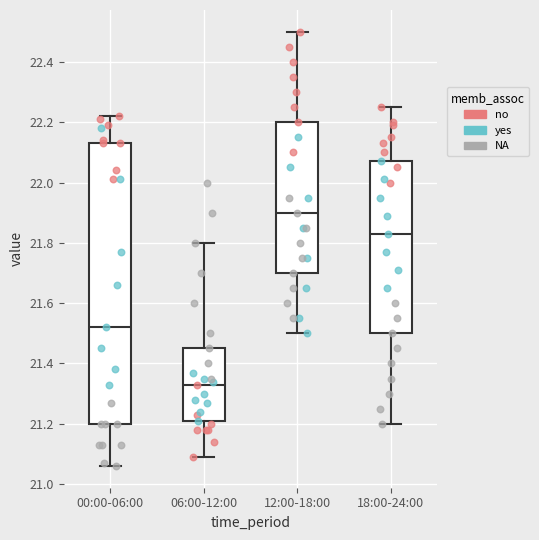

Which box is the tallest, from its lower edge to its upper edge?

00:00-06:00